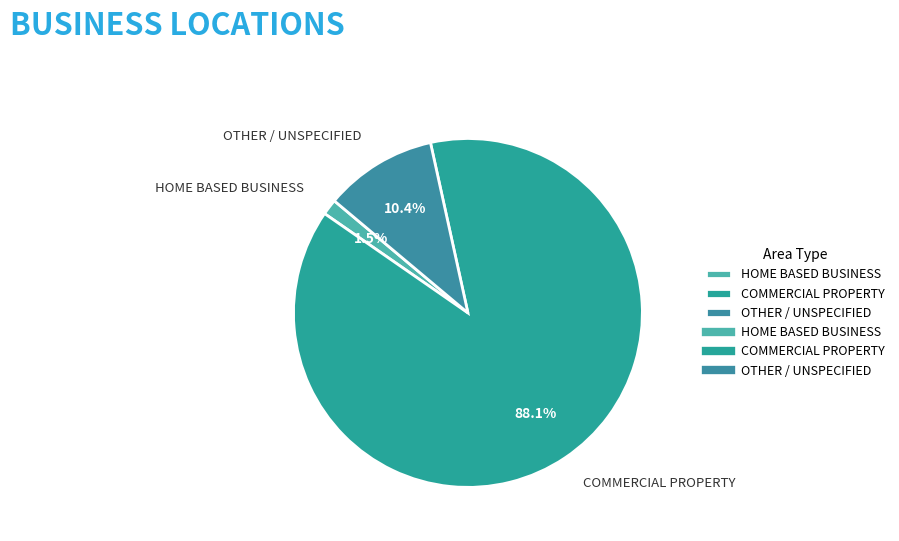

What is the largest slice in the pie chart?

COMMERCIAL PROPERTY